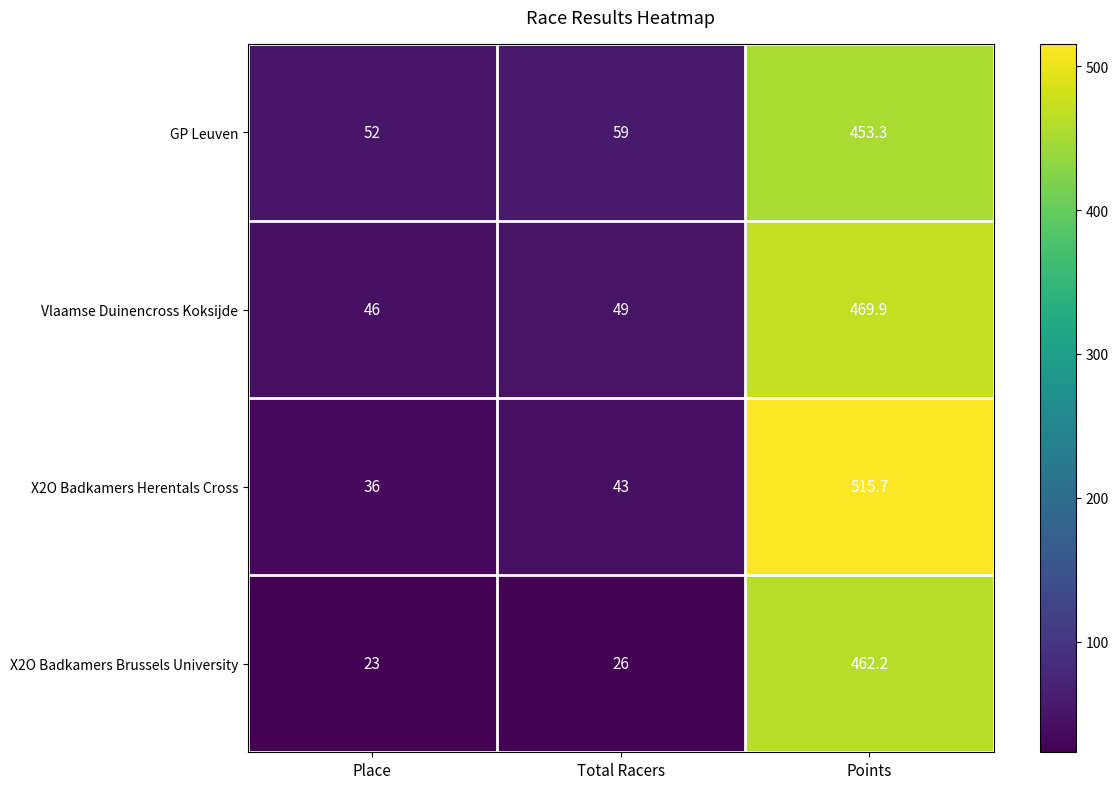

What is the sum of all Vlaamse Duinencross Koksijde values?

564.9